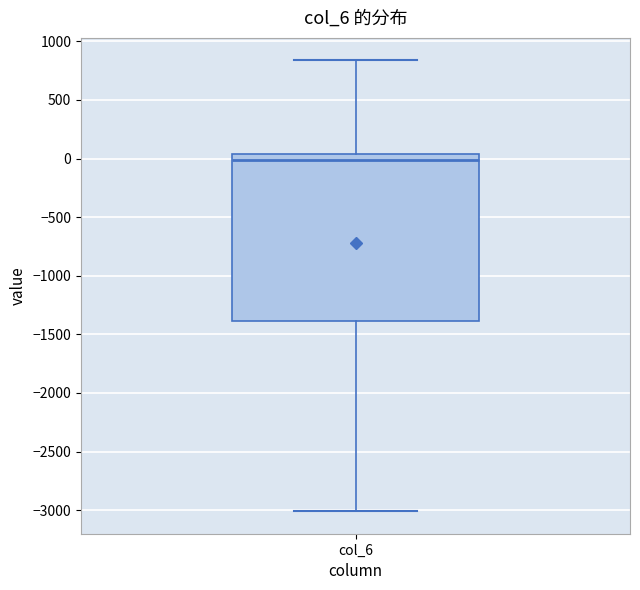

Transcribe this box plot: give where the median line is, the range the box spans, and where the two whiskers end, as read against the y-axis. The values are not printed on the chart, so give them approximately, as read against the axis.

median 0, box -1400 to 50, whiskers -3000 to 850